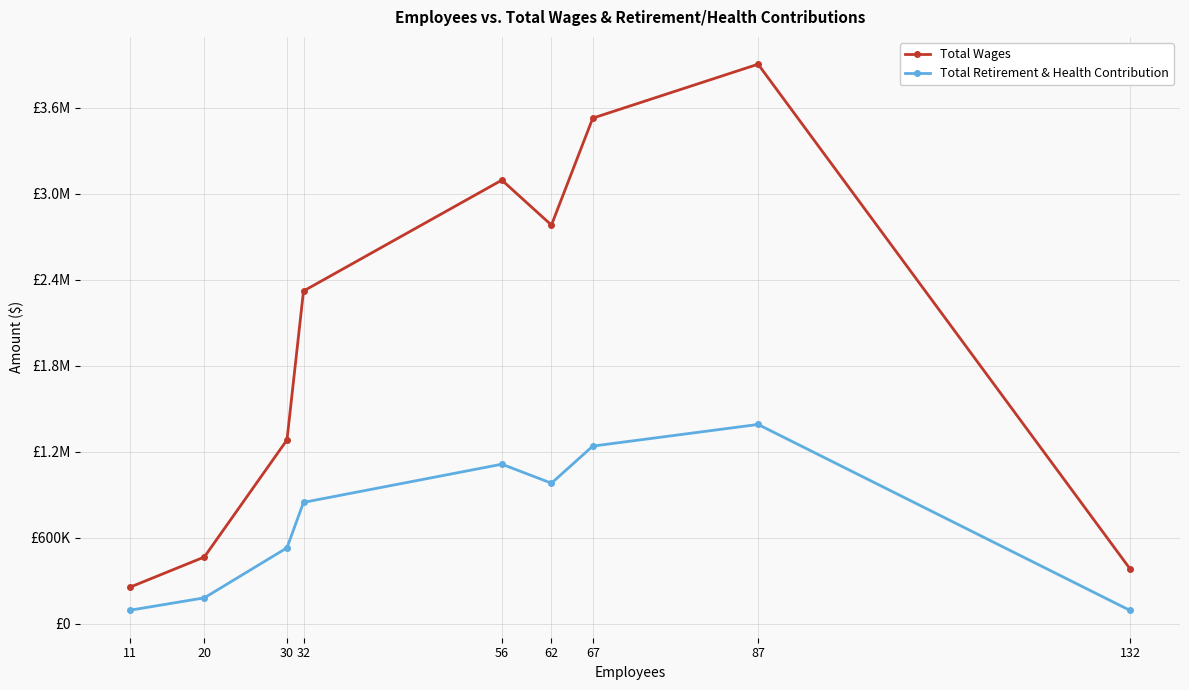

Rank the series by their average value, from highest to lowest.

Total Wages, Total Retirement & Health Contribution